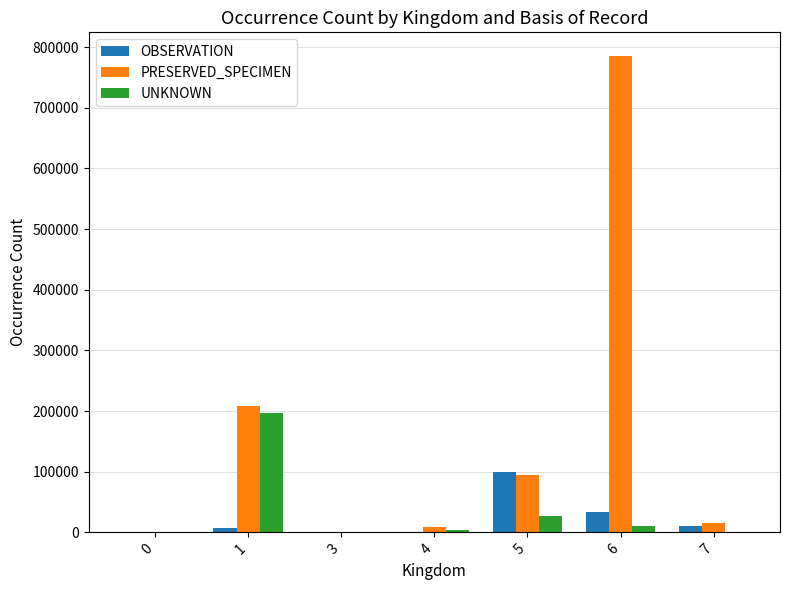

Between 3 and 5, which series saw the biggest shift?

OBSERVATION